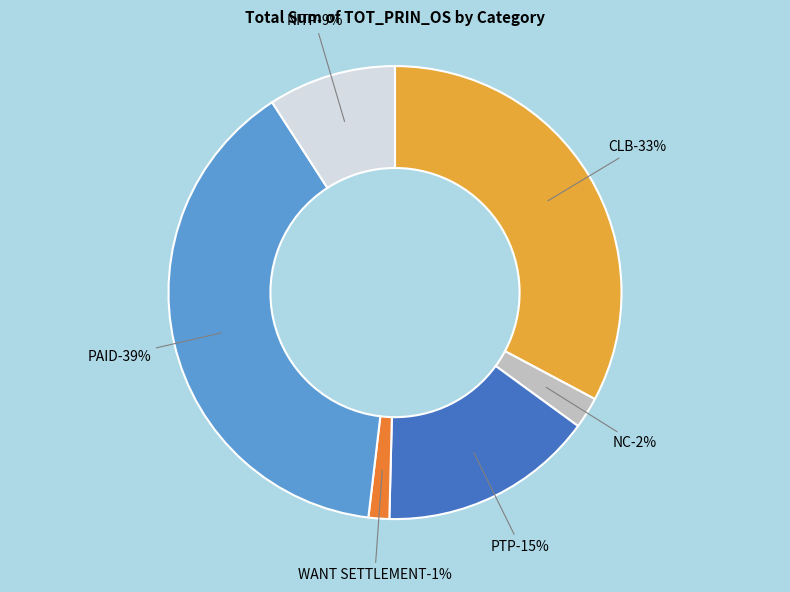

Is CLB the majority of the pie?

No